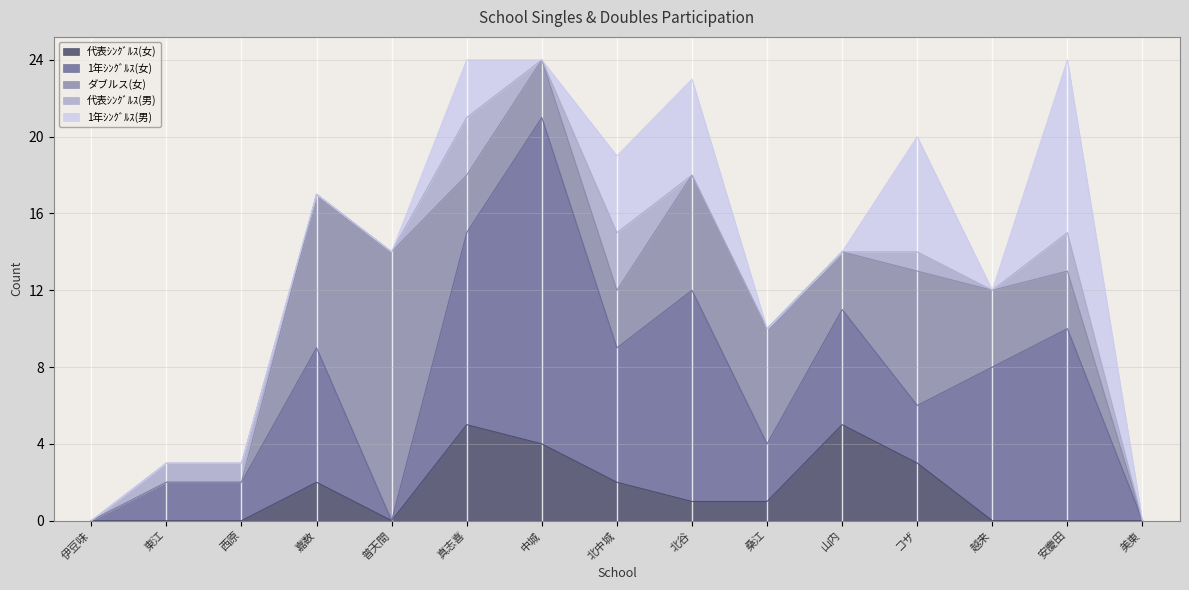

How many lines are shown in the chart?

5